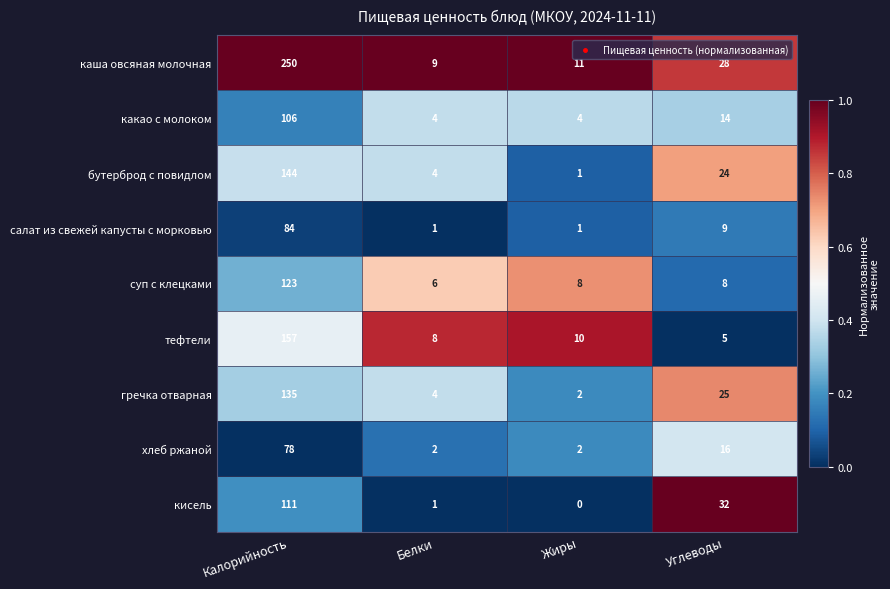

At which label is салат из свежей капусты с морковью closest to 42?

Углеводы